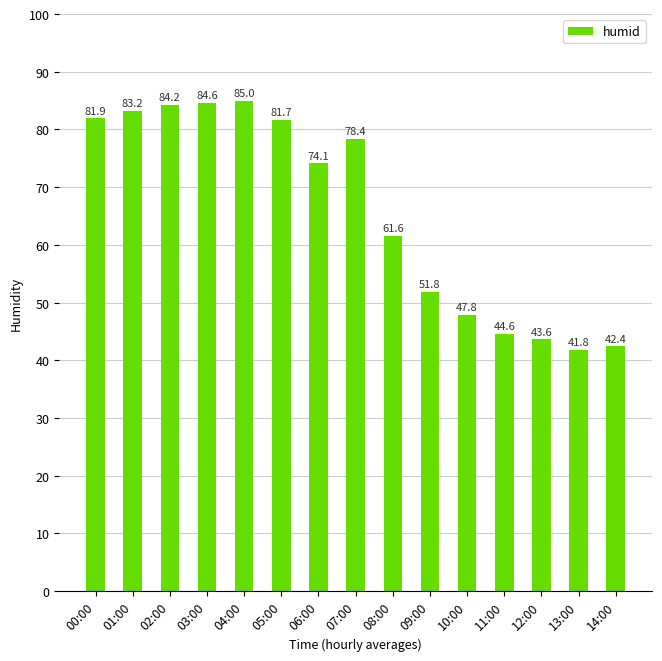

Rank the categories by value from lowest to highest.

13:00, 14:00, 12:00, 11:00, 10:00, 09:00, 08:00, 06:00, 07:00, 05:00, 00:00, 01:00, 02:00, 03:00, 04:00